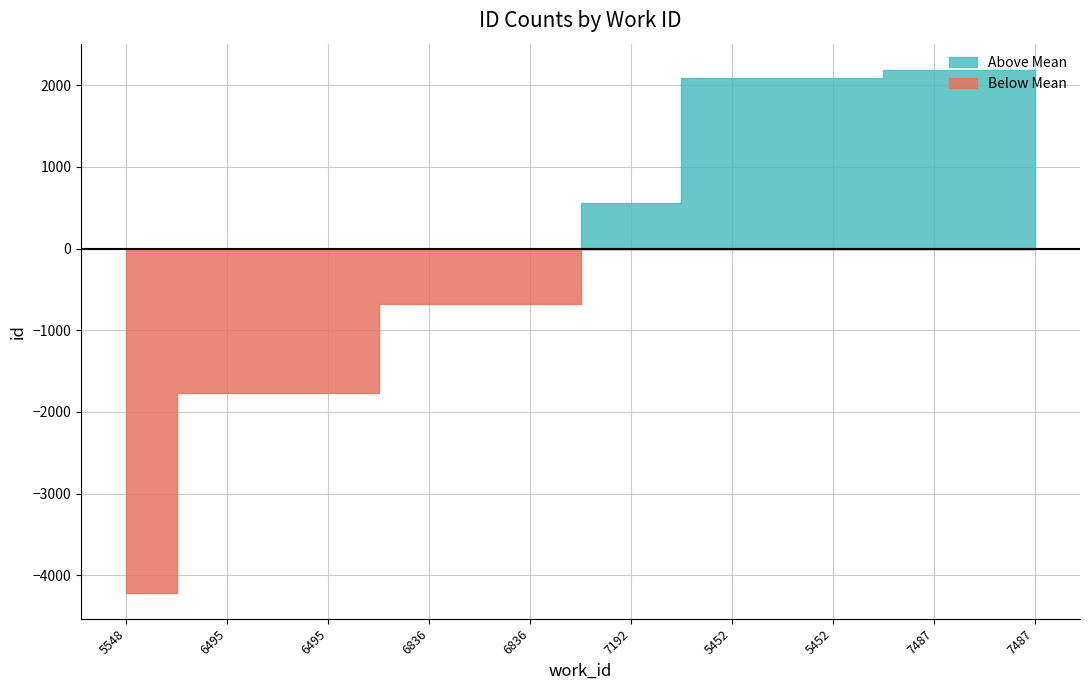

How many data points in id are less than 19596?

5